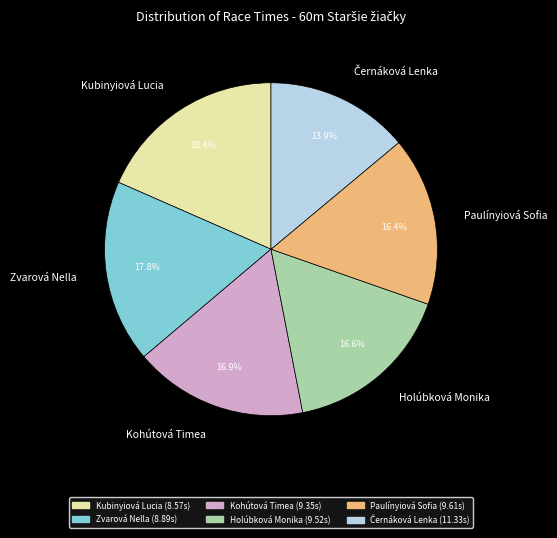

Does Zvarová Nella account for over 50% of the chart?

No